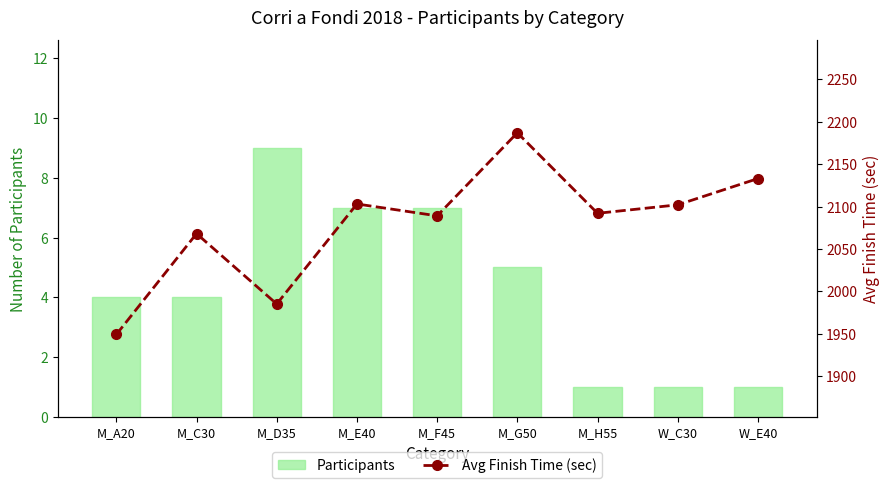

What are all the series names shown in the legend?

Participants, Avg Finish Time (sec)